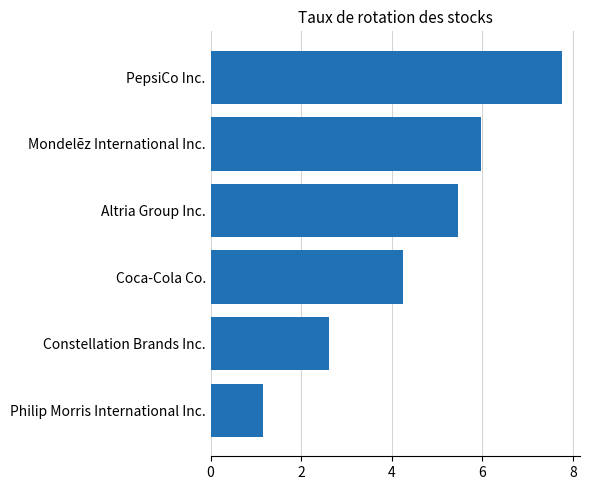

What is the greatest value displayed?

7.8